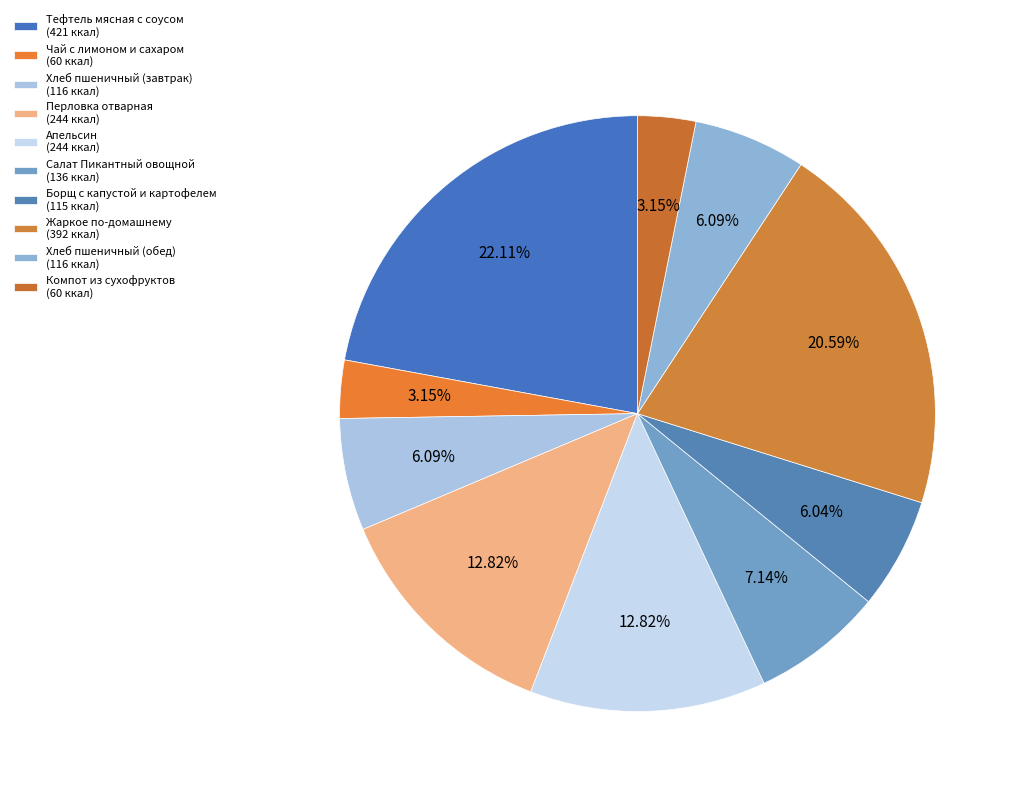

Which has a higher value, Тефтель мясная с соусом or Компот из сухофруктов?

Тефтель мясная с соусом